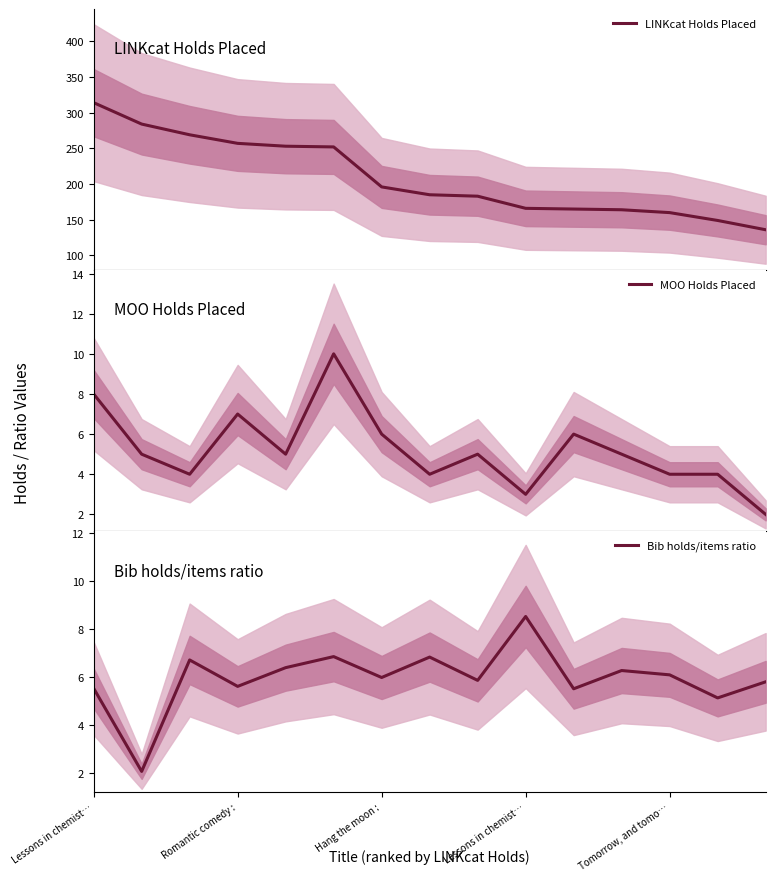

Which category has the highest value in the LINKcat Holds Placed series?

Lessons in chemist…